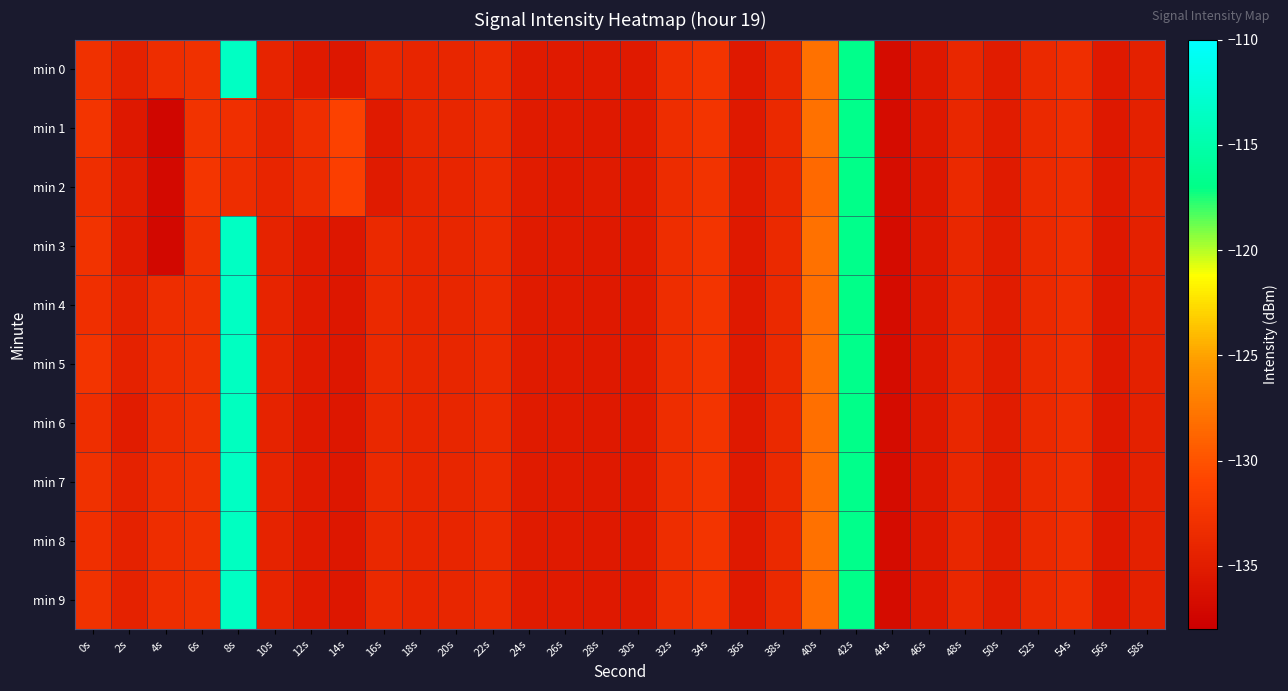

At 14s, list the series in order from smallest to largest.

min 0, min 3, min 4, min 5, min 6, min 7, min 8, min 9, min 2, min 1